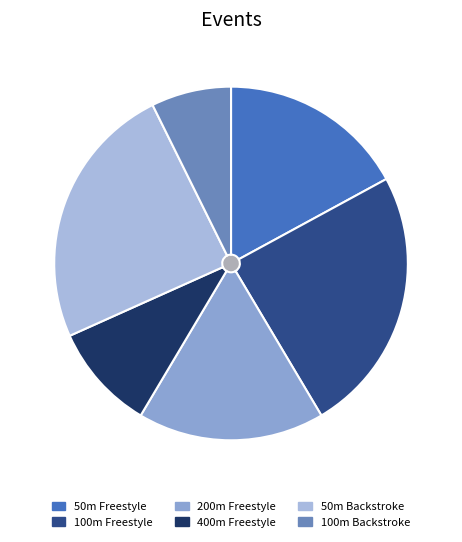

Combined, do 50m Backstroke and 100m Backstroke account for over 50%?

No